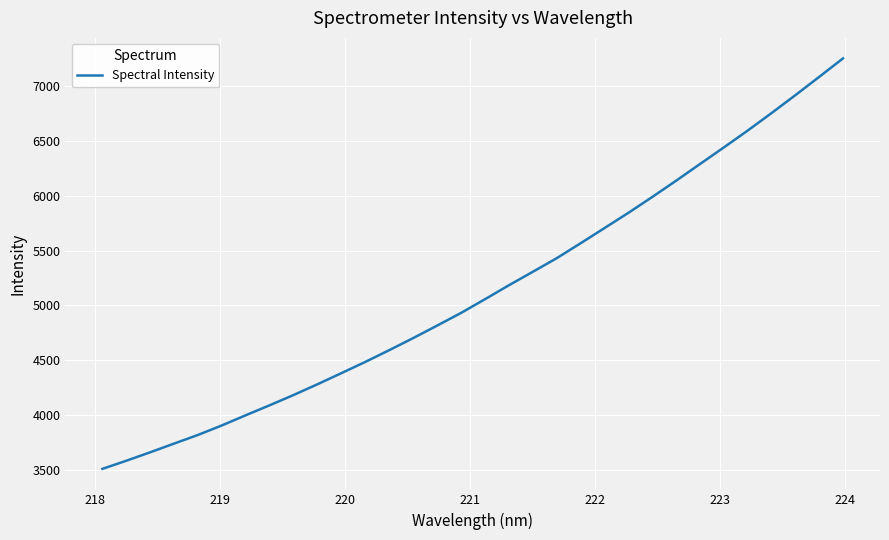

What is the minimum value shown in the chart?

3510.8